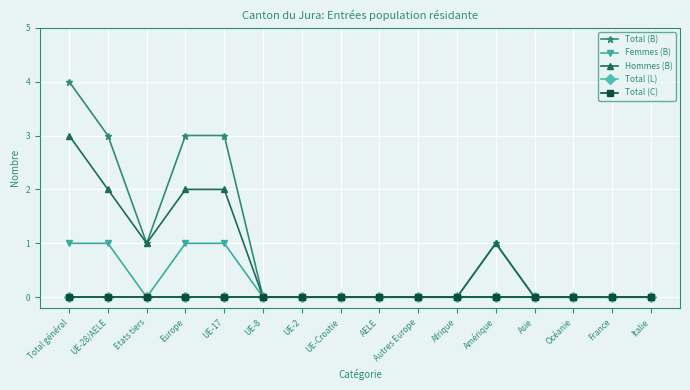

What is the label of the 2nd point from the right?

France